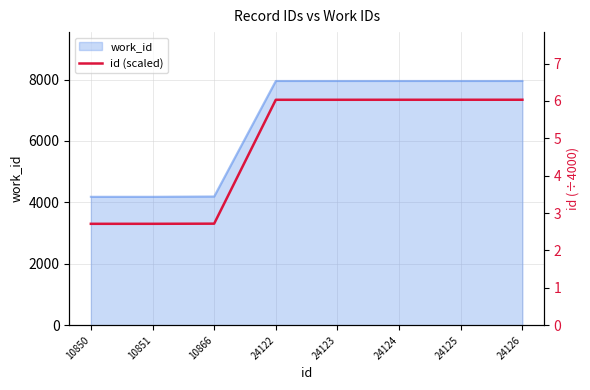

List the labels in order of value, smallest first.

10850, 10851, 10866, 24122, 24123, 24124, 24125, 24126